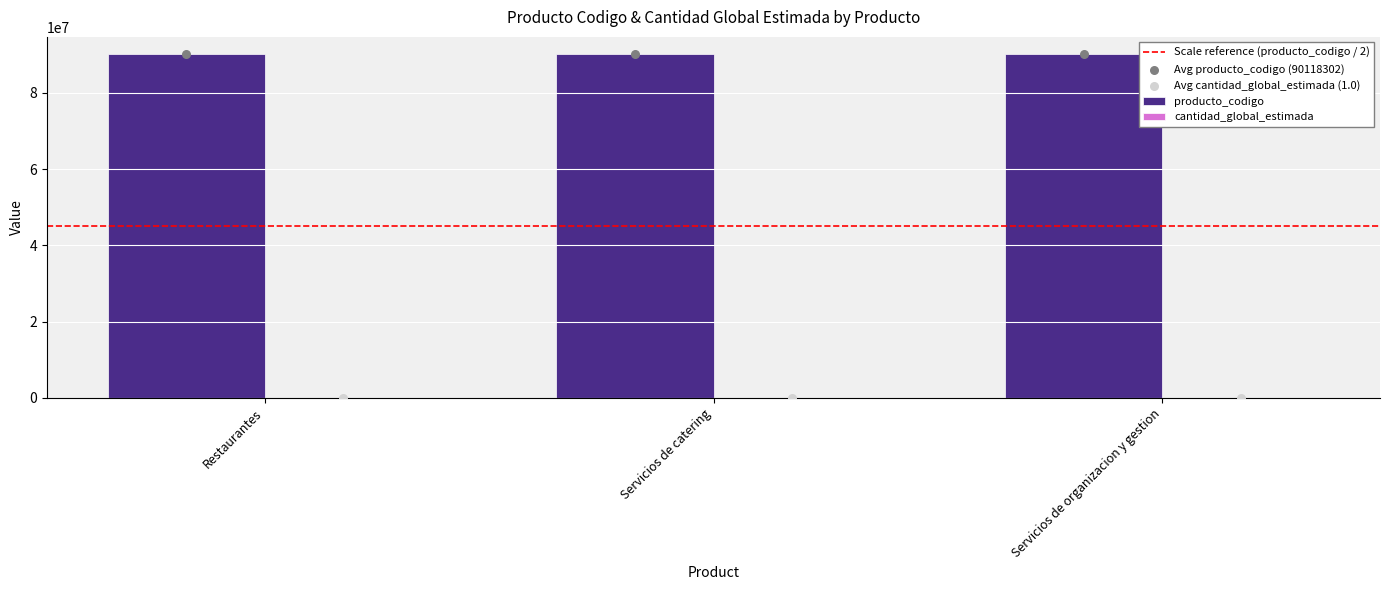

What is the change in value from Servicios de catering to Servicios de organizacion y gestion?

+50199